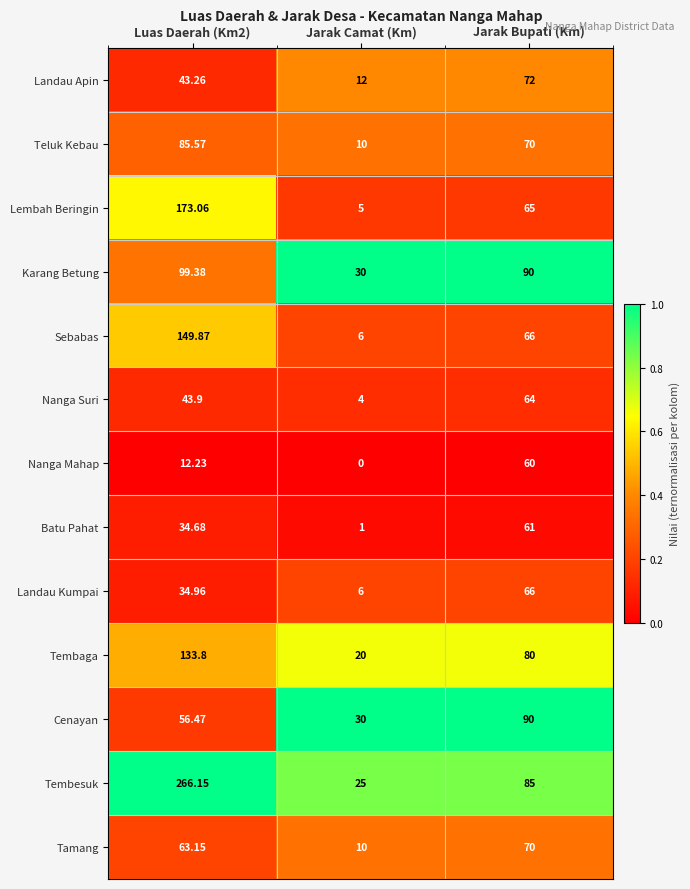

Rank the series by their maximum value, from lowest to highest.

Nanga Mahap, Batu Pahat, Nanga Suri, Landau Kumpai, Tamang, Landau Apin, Teluk Kebau, Cenayan, Karang Betung, Tembaga, Sebabas, Lembah Beringin, Tembesuk